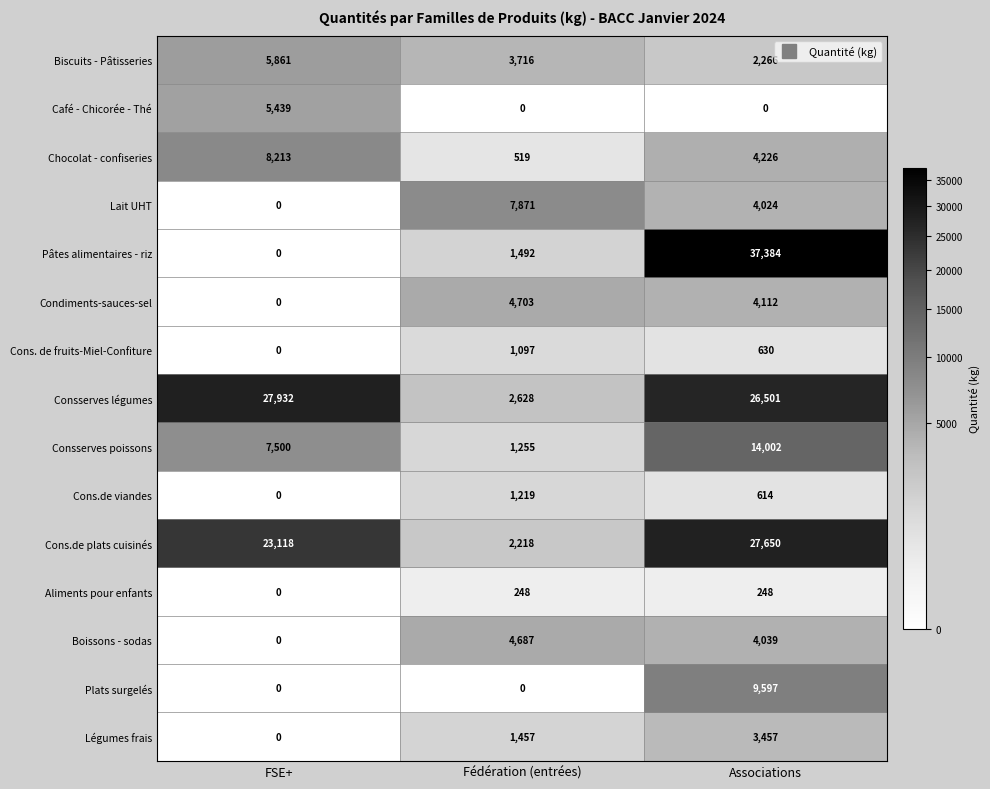

What is the sum of all Aliments pour enfants values?

496